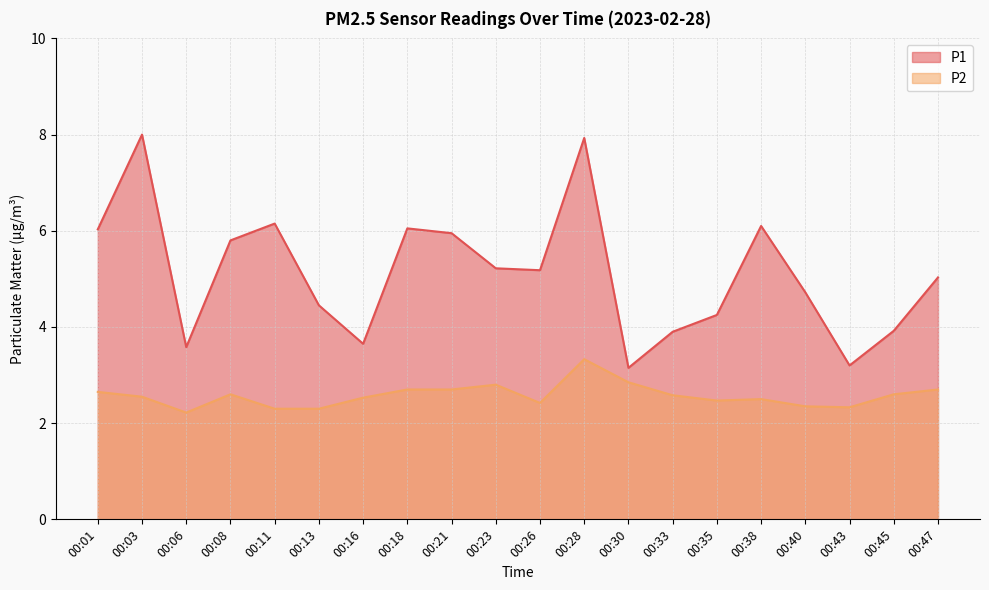

Which series has the widest spread of values?

P1